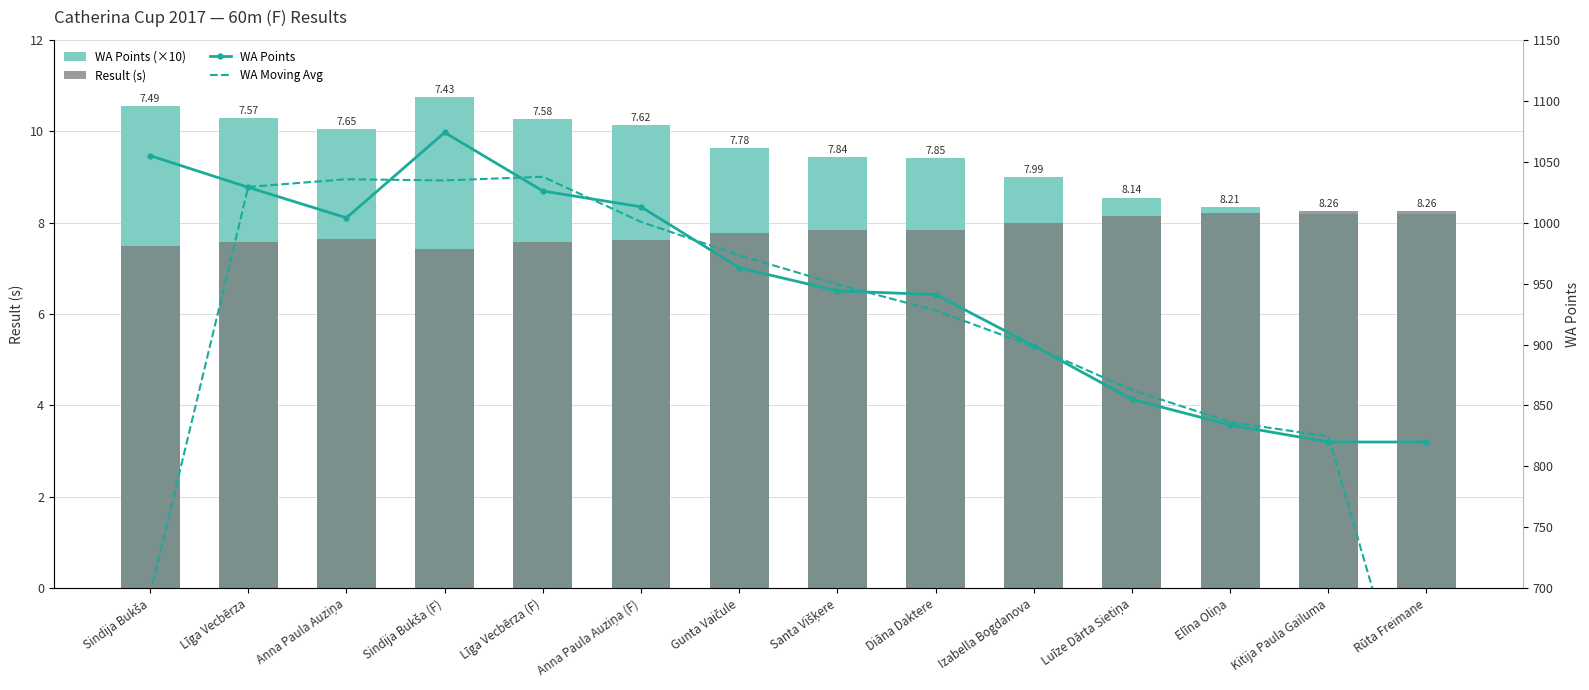

What is the label of the 3rd bar from the right?

Elīna Oliņa